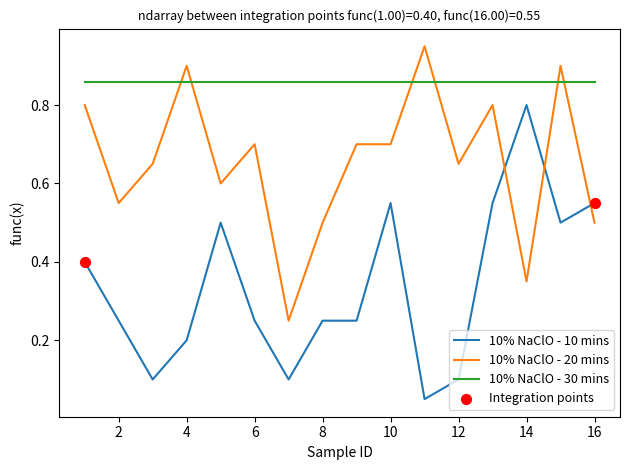

Which series has the largest total across all categories?

10% NaClO - 30 mins